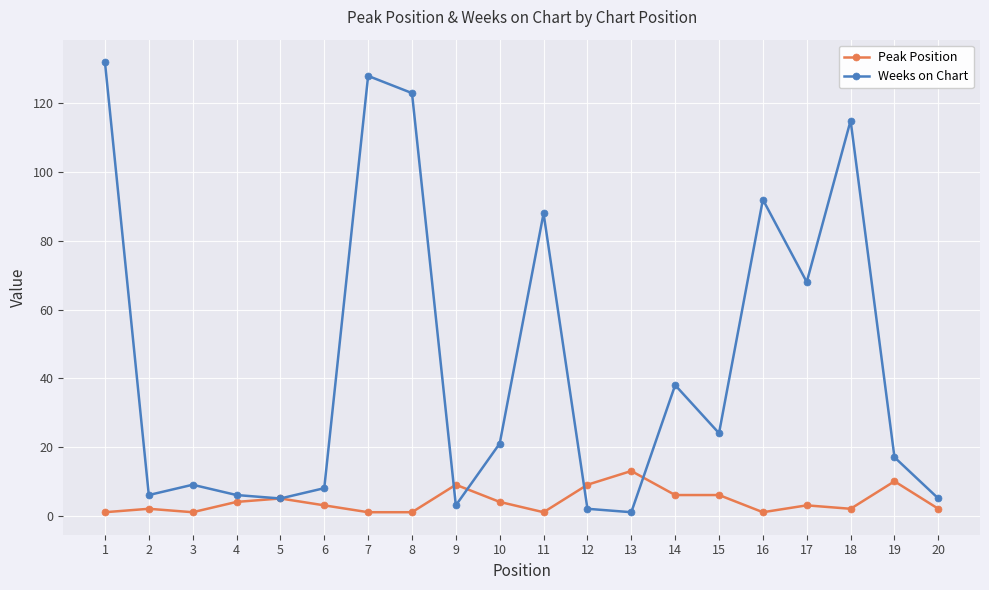

How many lines are shown in the chart?

2